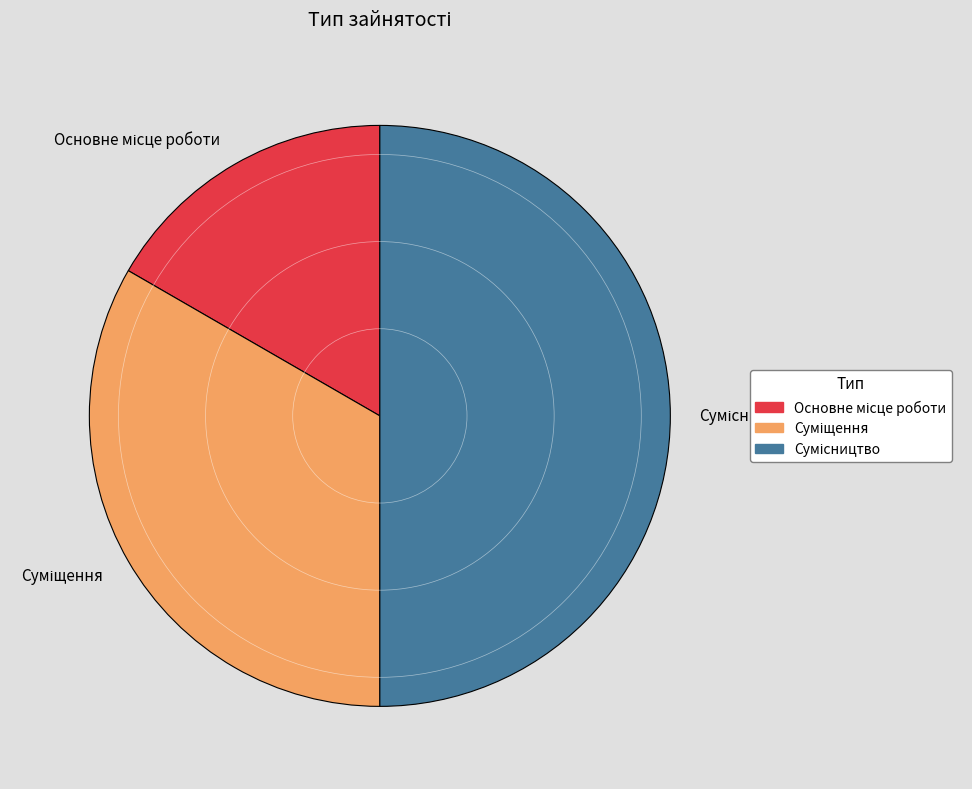

Between Суміщення and Сумісництво, which is larger?

Сумісництво